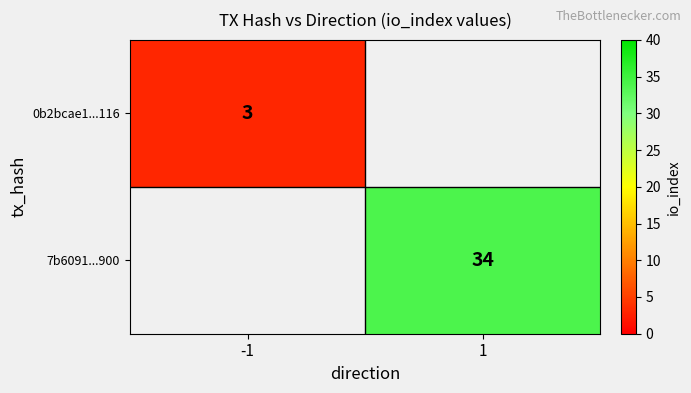

The value of 0b2bcae1...116 at -1 is 3. True or false?

True